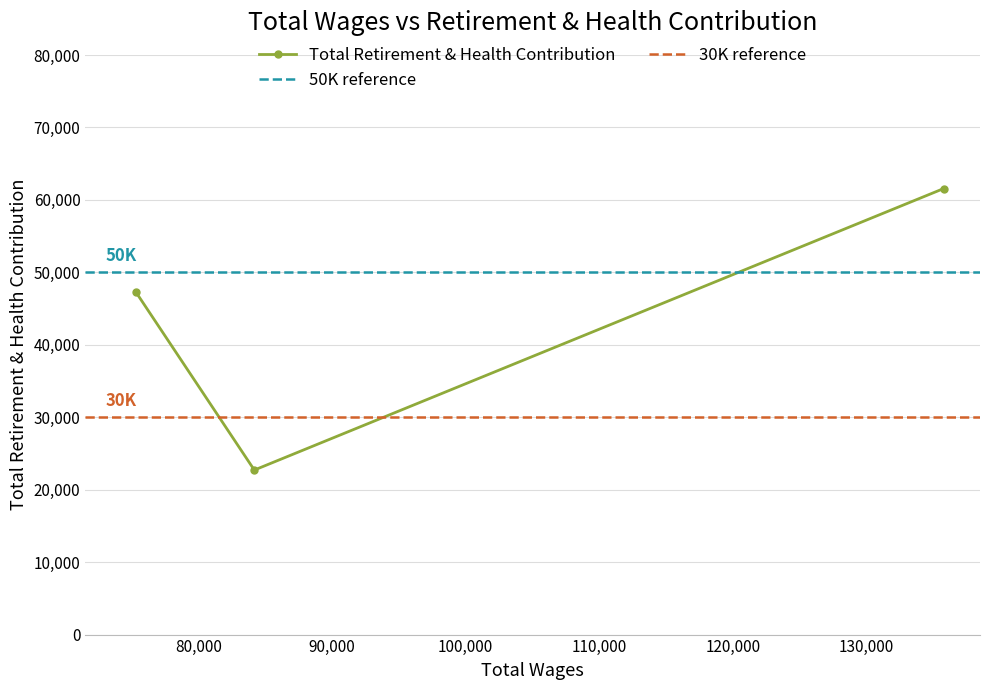

True or false: the data shows 61567 at 135769.0.

True